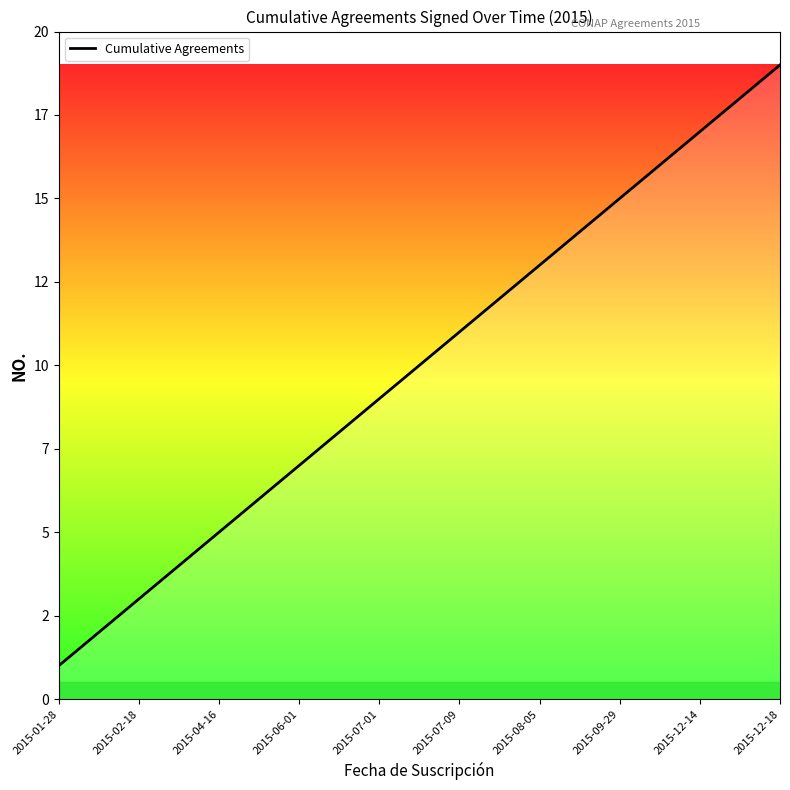

What is the maximum value shown in the chart?

19